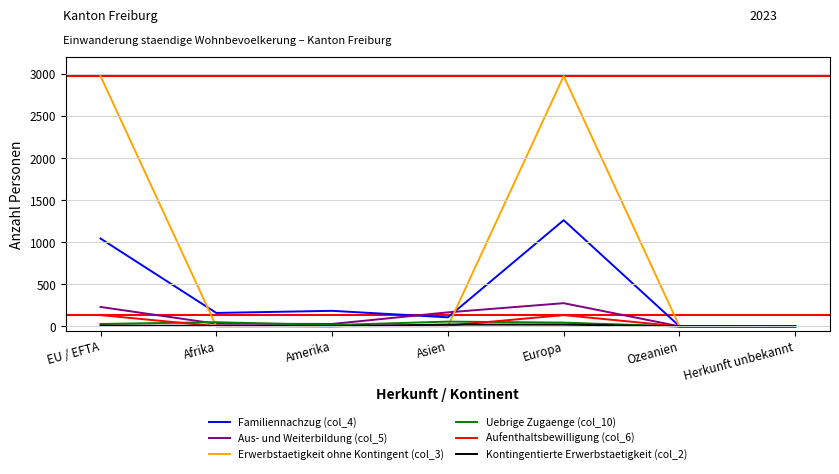

Is the value of Aufenthaltsbewilligung (col_6) at Europa greater than the value of Kontingentierte Erwerbstaetigkeit (col_2) at Afrika?

Yes